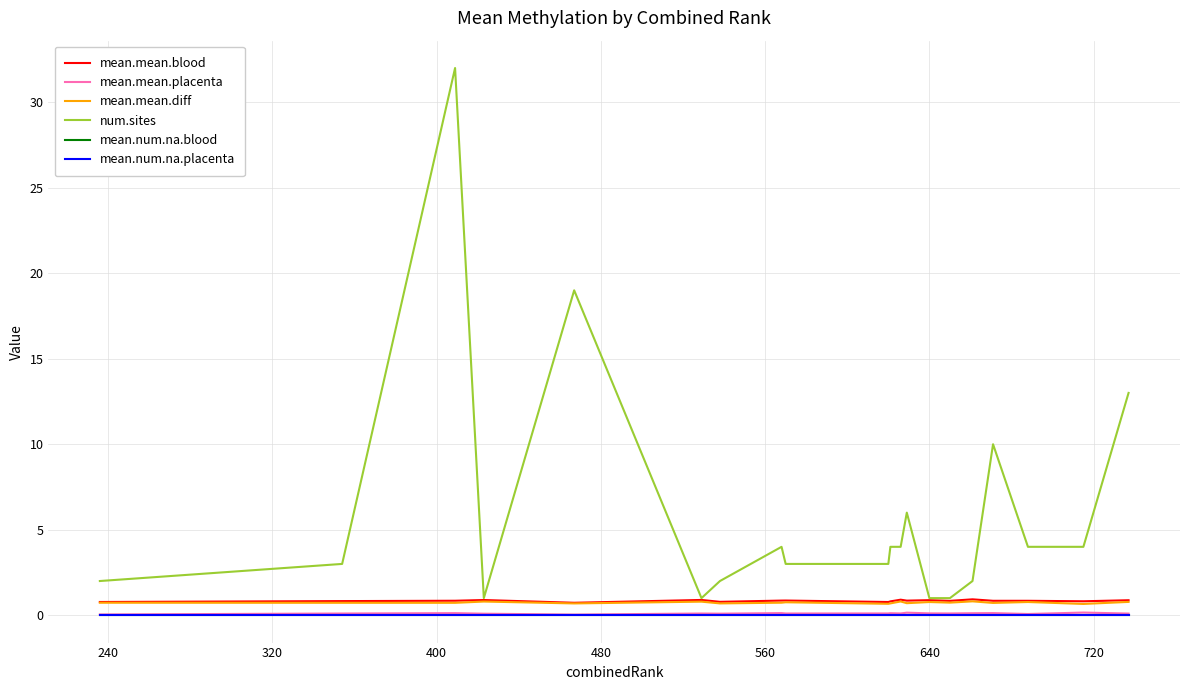

What is the sum of all num.sites values?

119.0